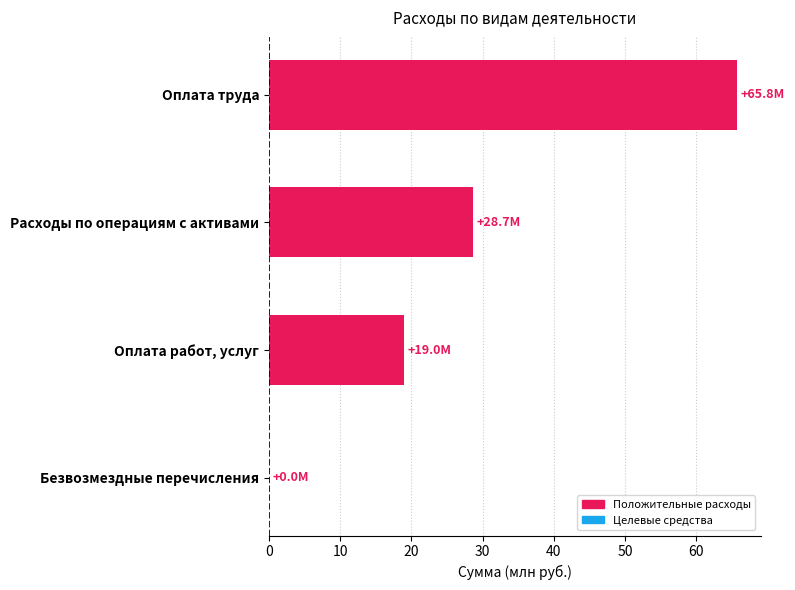

The chart shows a value of 0.0 at Безвозмездные перечисления. True or false?

True